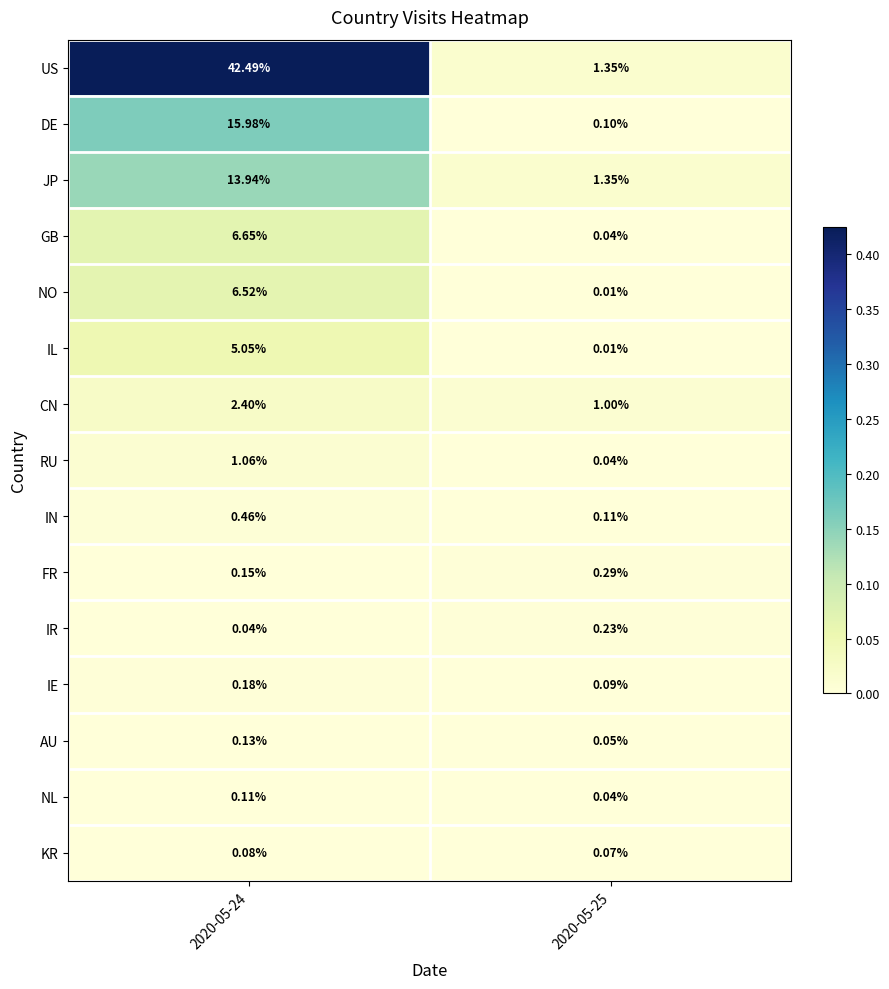

Which series changed the most between 2020-05-24 and 2020-05-25?

US